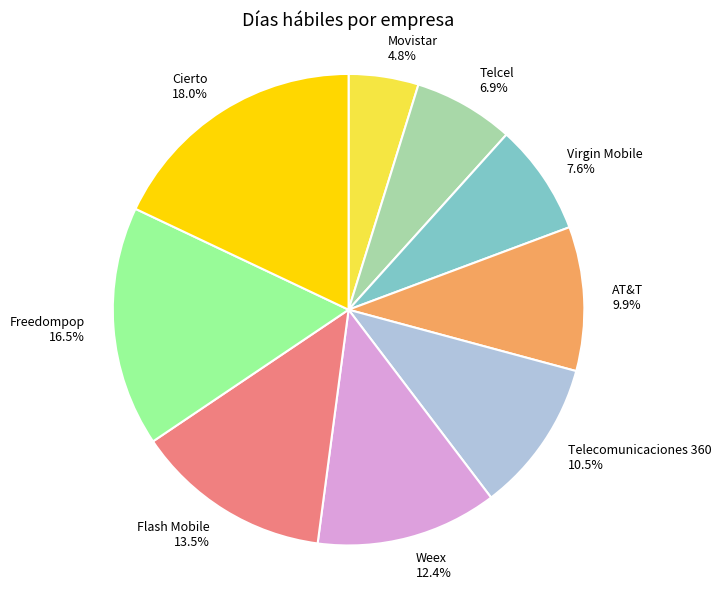

What percentage is the Virgin Mobile slice, to the nearest percent?

8%